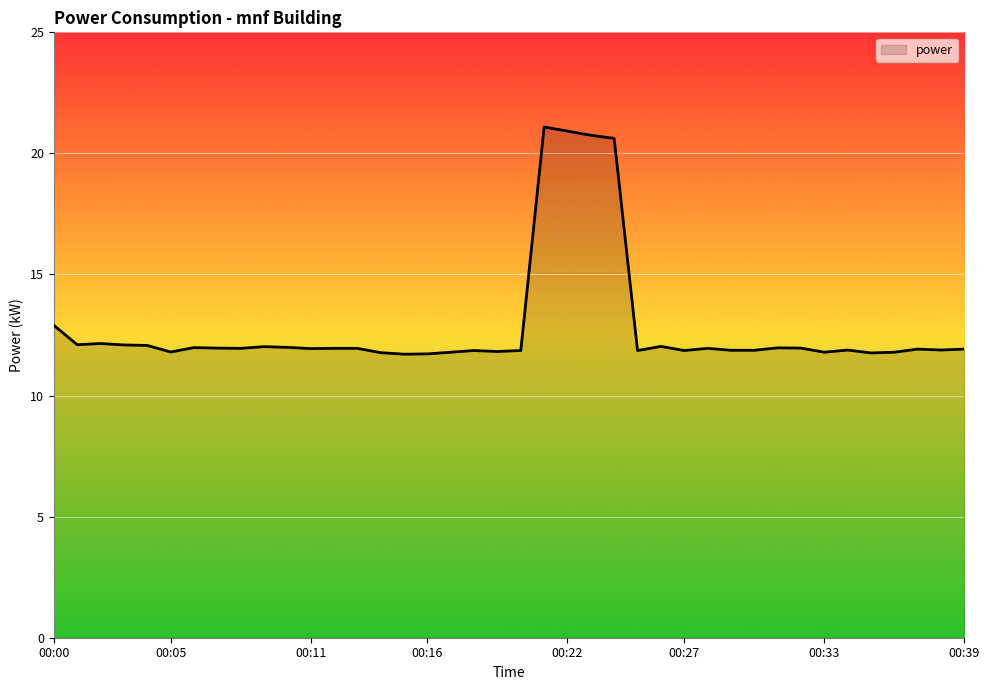

What is the difference between the maximum and minimum values?

9.4